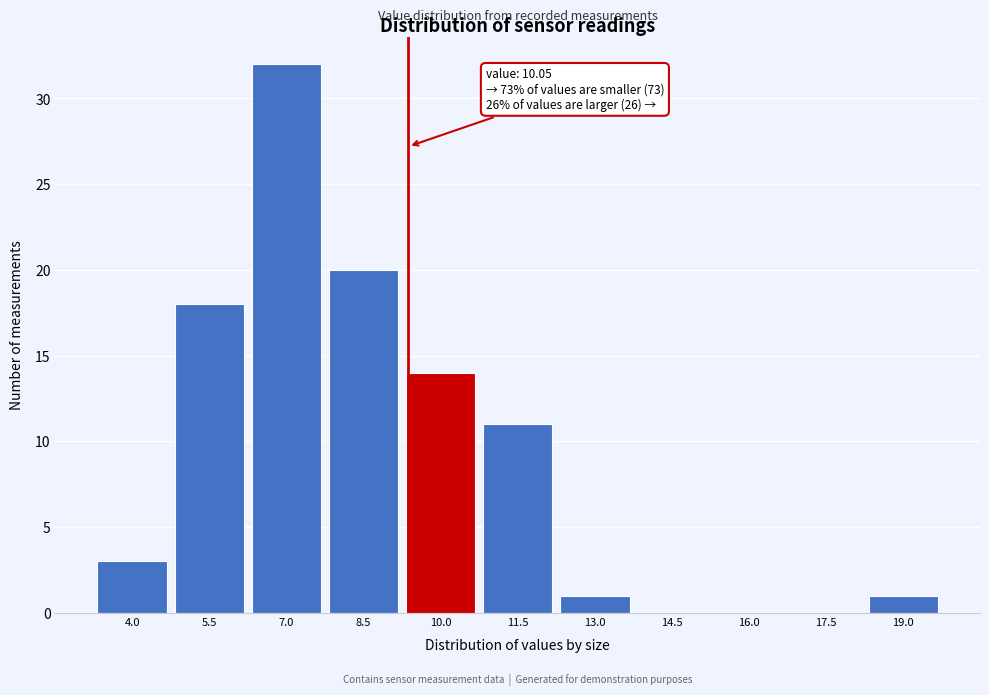

Reading left to right, what are all the values shown in this chart?

4.0=3	5.5=18	7.0=32	8.5=20	10.0=14	11.5=11	13.0=1	14.5=0	16.0=0	17.5=0	19.0=1